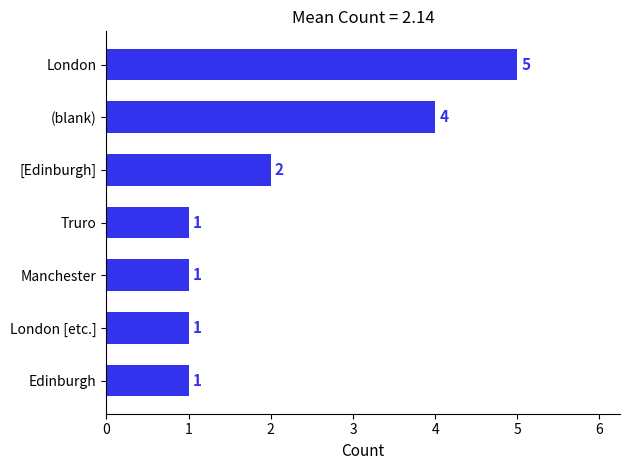

Is it true that the value at Edinburgh is 2?

False